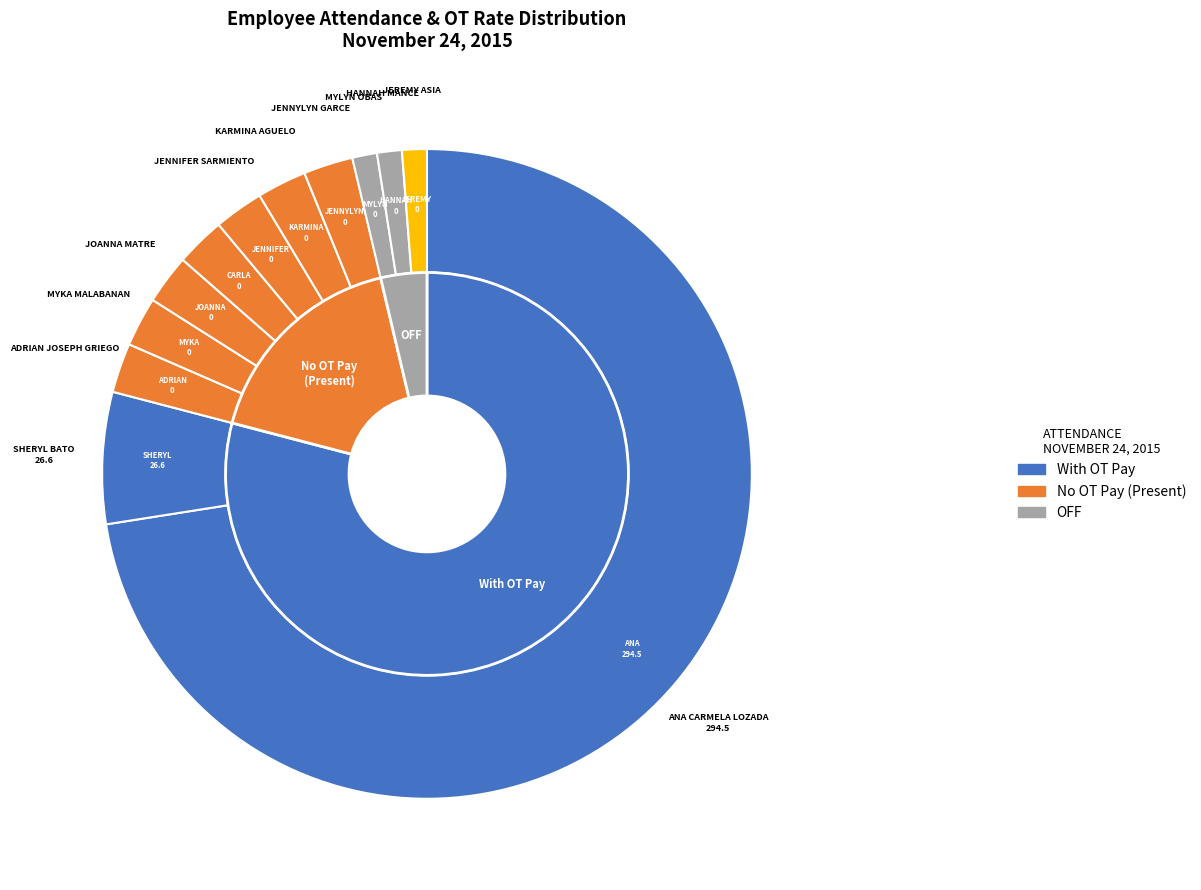

What percentage is the ANA CARMELA LOZADA slice, to the nearest percent?

92%